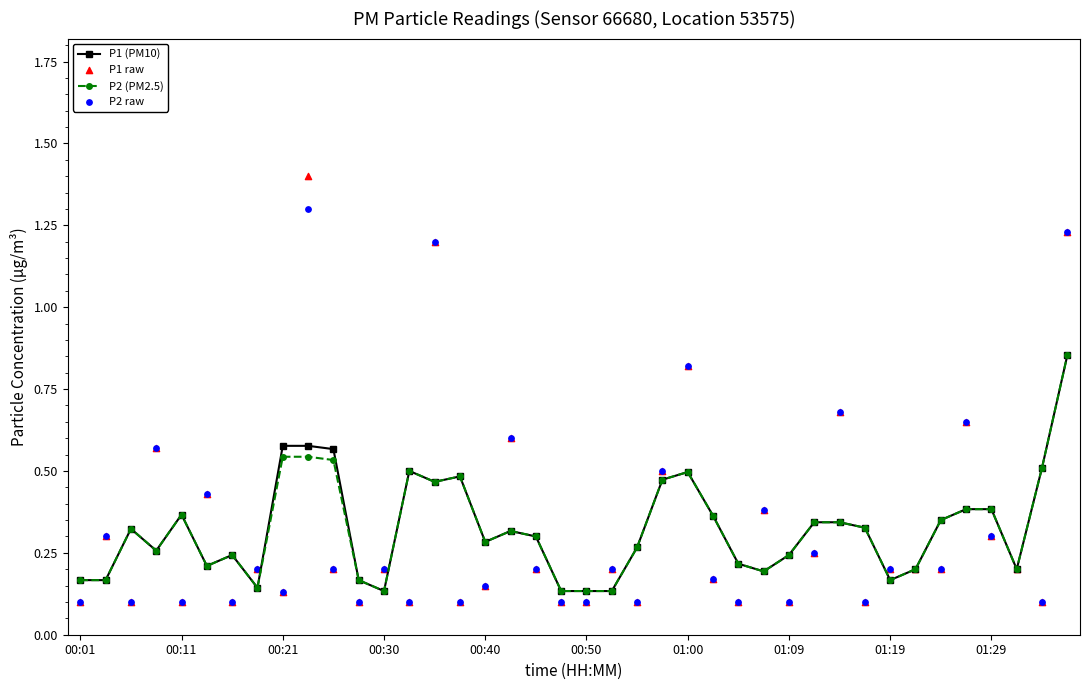

At how many categories does at least one series exceed 0?

40